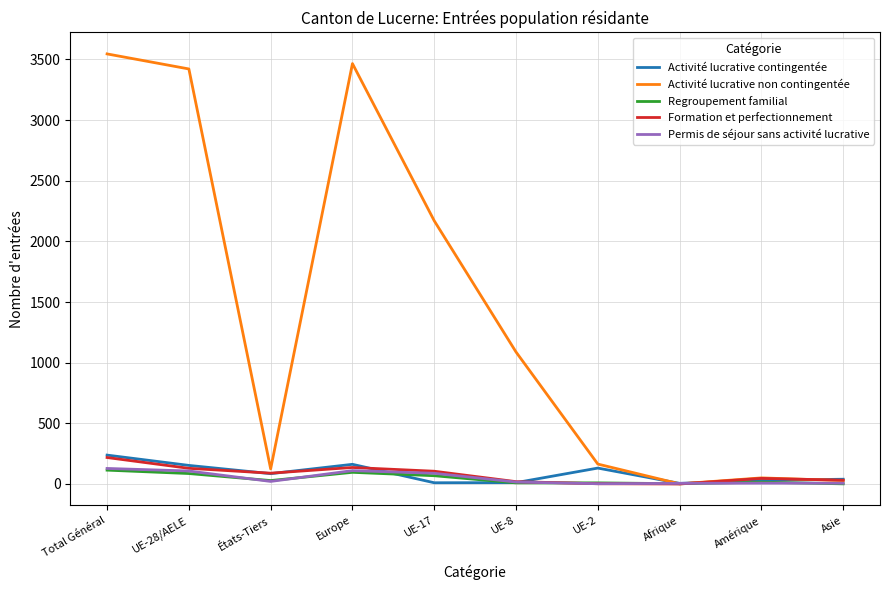

What is the difference between the maximum and minimum values in the Formation et perfectionnement series?

218